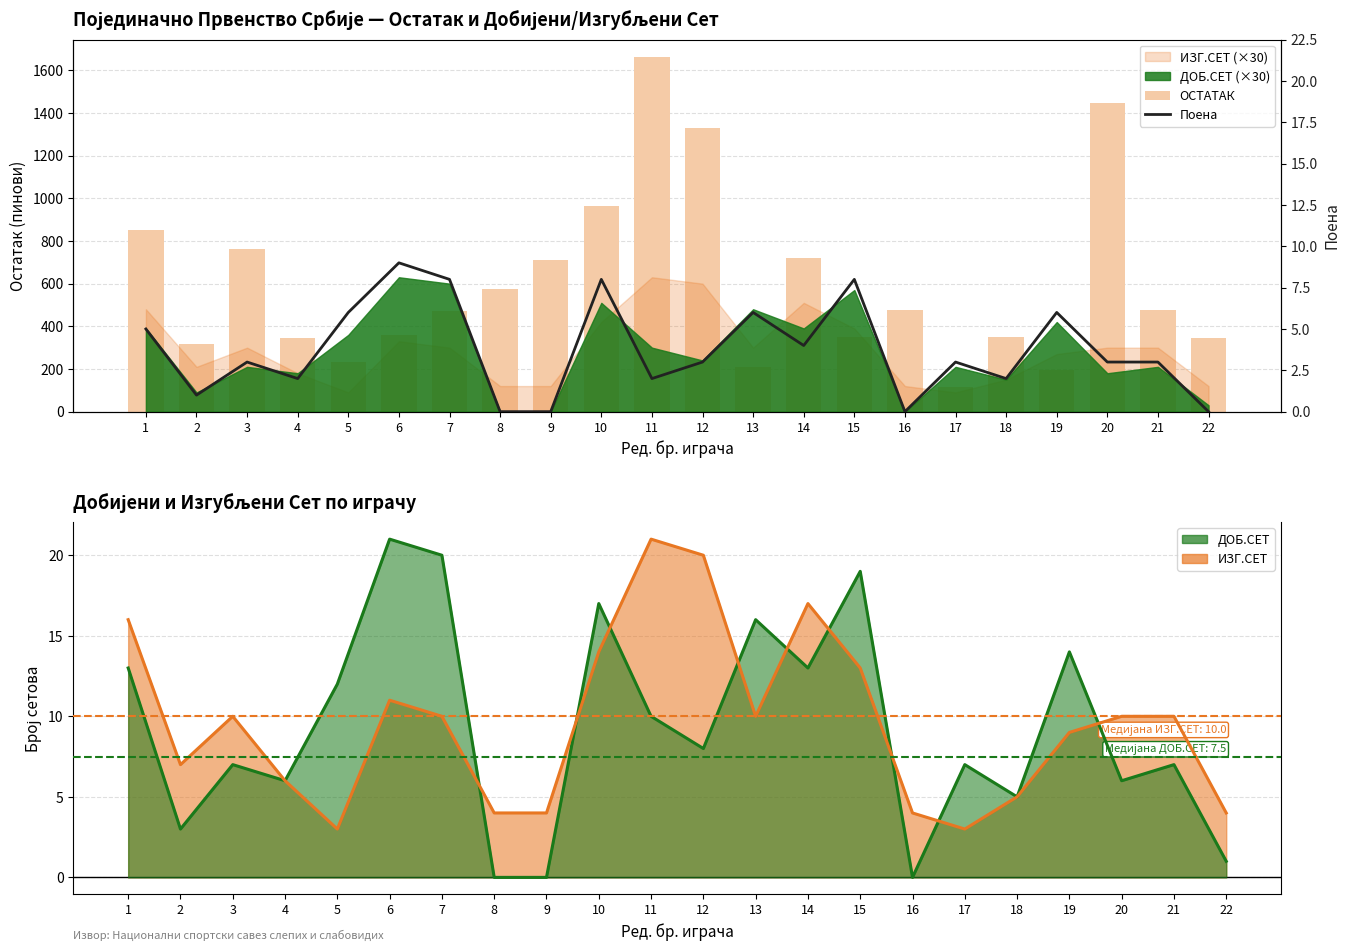

The value of Поена at 13 is 2. True or false?

False